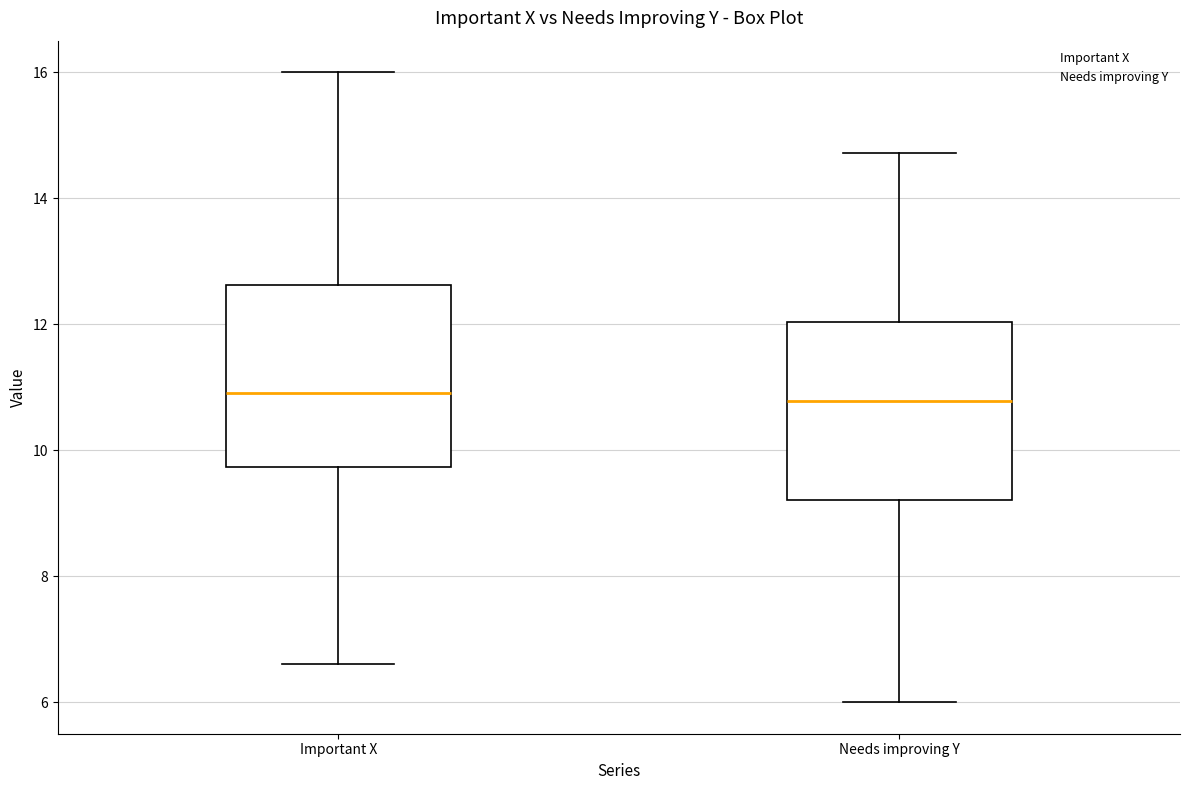

Where does the median line of the box for Needs improving Y sit on the y-axis? The values are not printed on the chart, so give them approximately, as read against the axis.

10.8